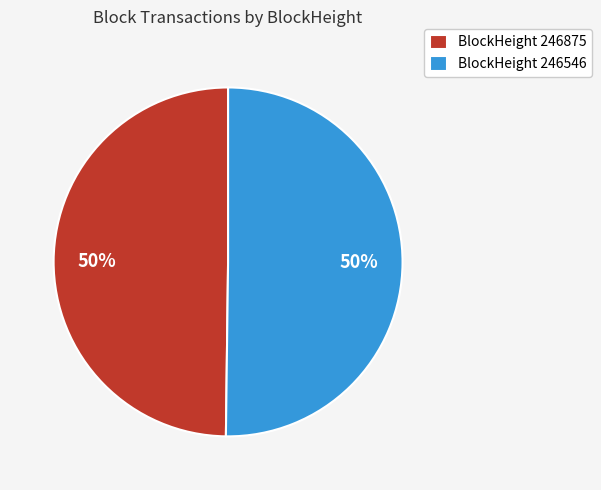

How many slices are in this pie chart?

2